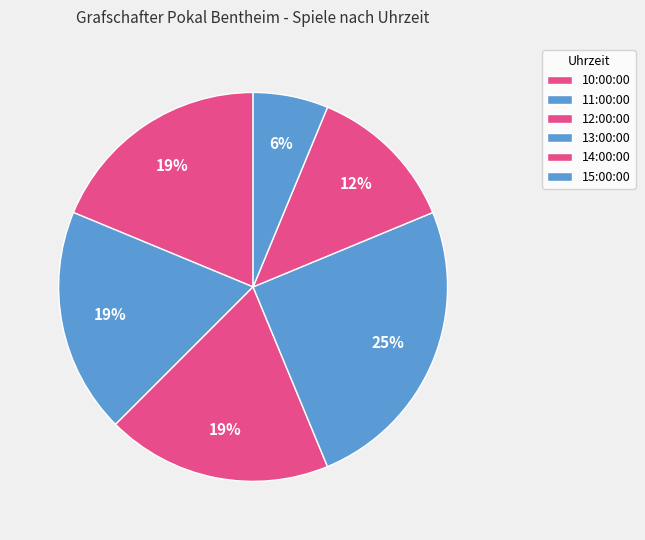

Is it true that 12:00:00 is 19% of the pie?

True